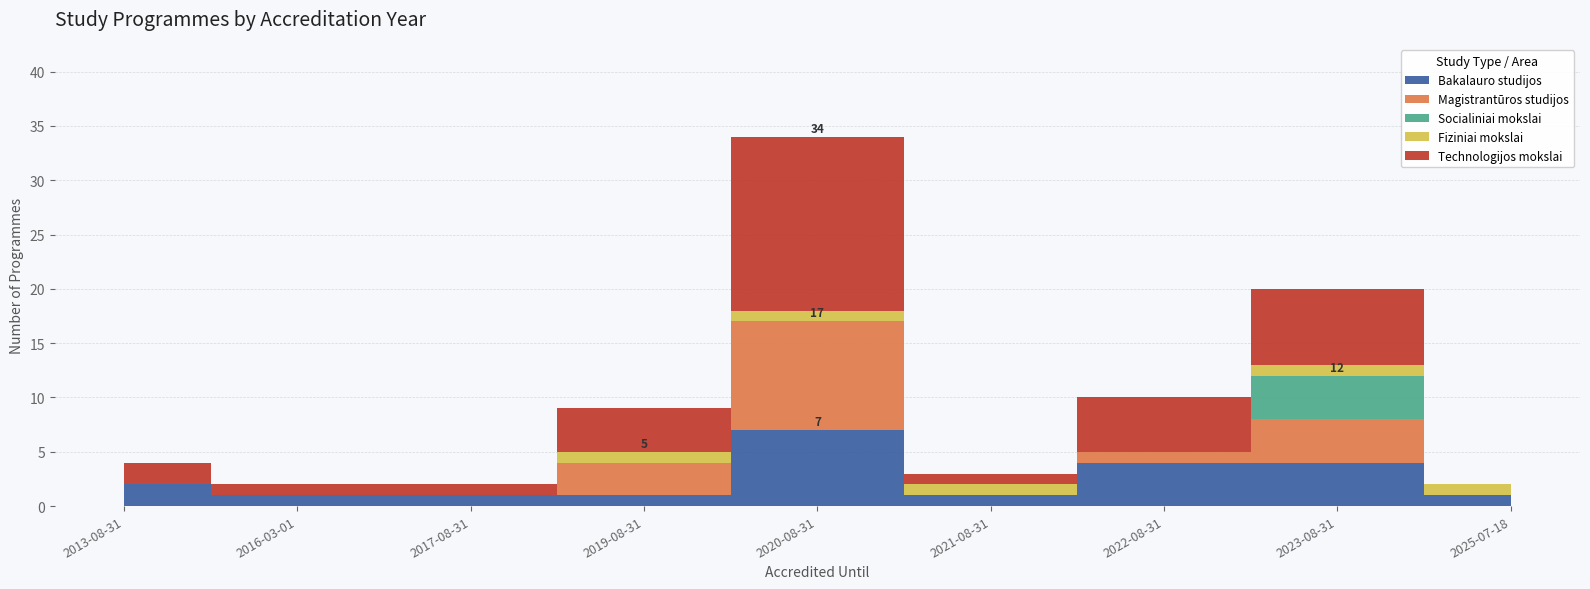

Does the chart display data point markers on the line(s)?

No